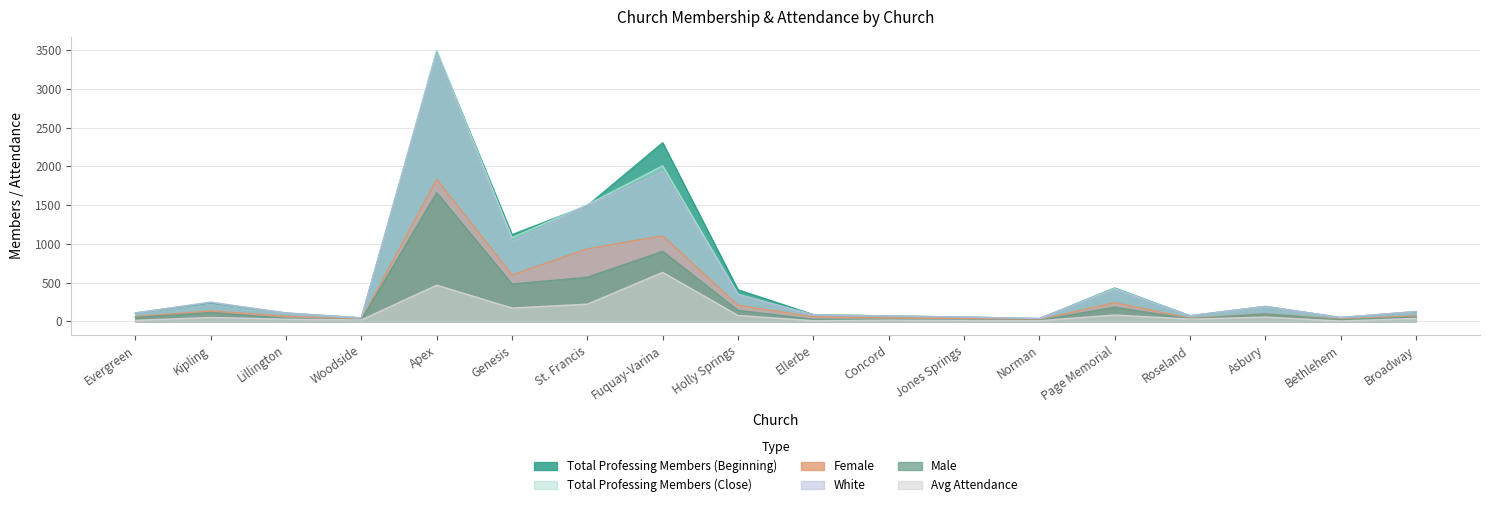

Between St. Francis and Evergreen, which is larger?

St. Francis